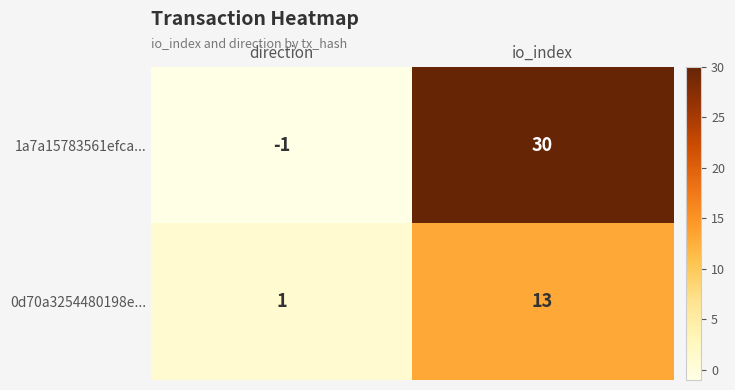

List the series in order of their peak value, lowest first.

0d70a3254480198e..., 1a7a15783561efca...